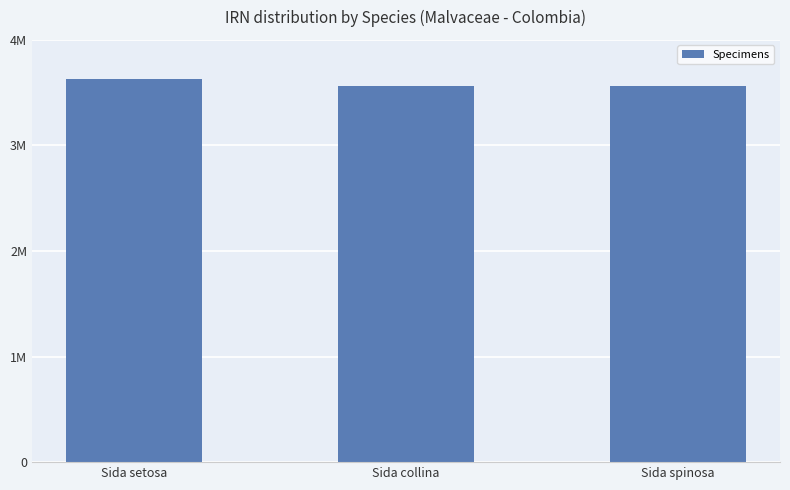

Rank the categories by value from highest to lowest.

Sida setosa, Sida spinosa, Sida collina